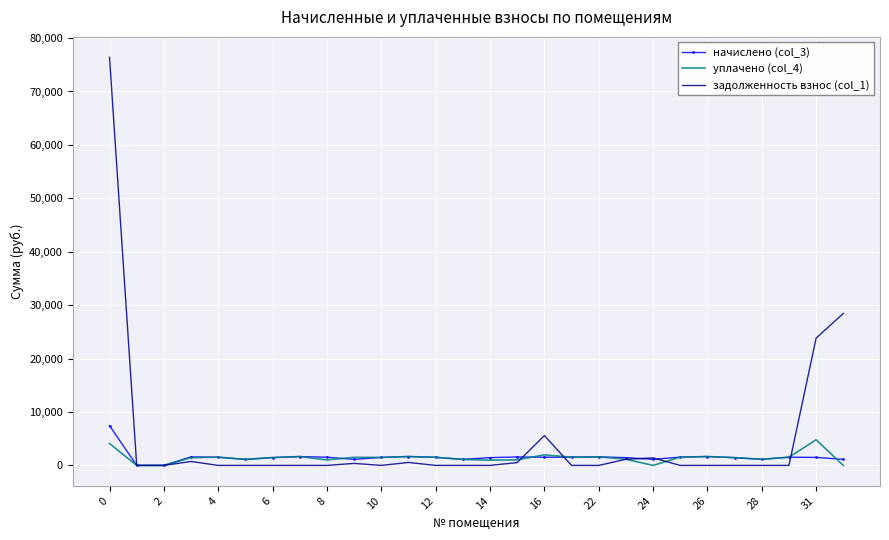

Which series has the largest total across all categories?

задолженность взнос (col_1)